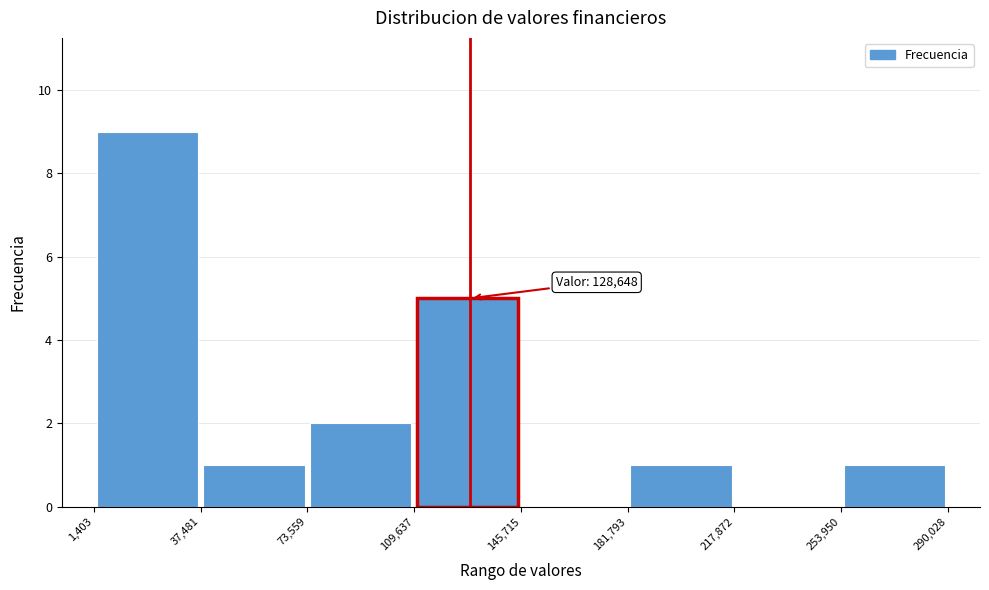

Over which range of the x-axis is the bar tallest?

1,403 to 37,481